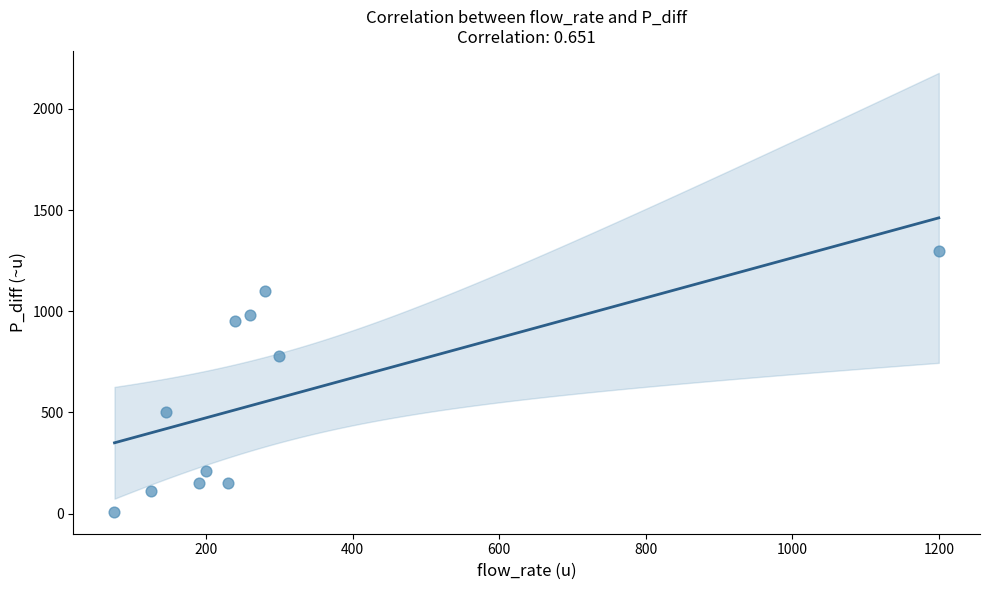

What is the range of Y values (max minus min)?

1291